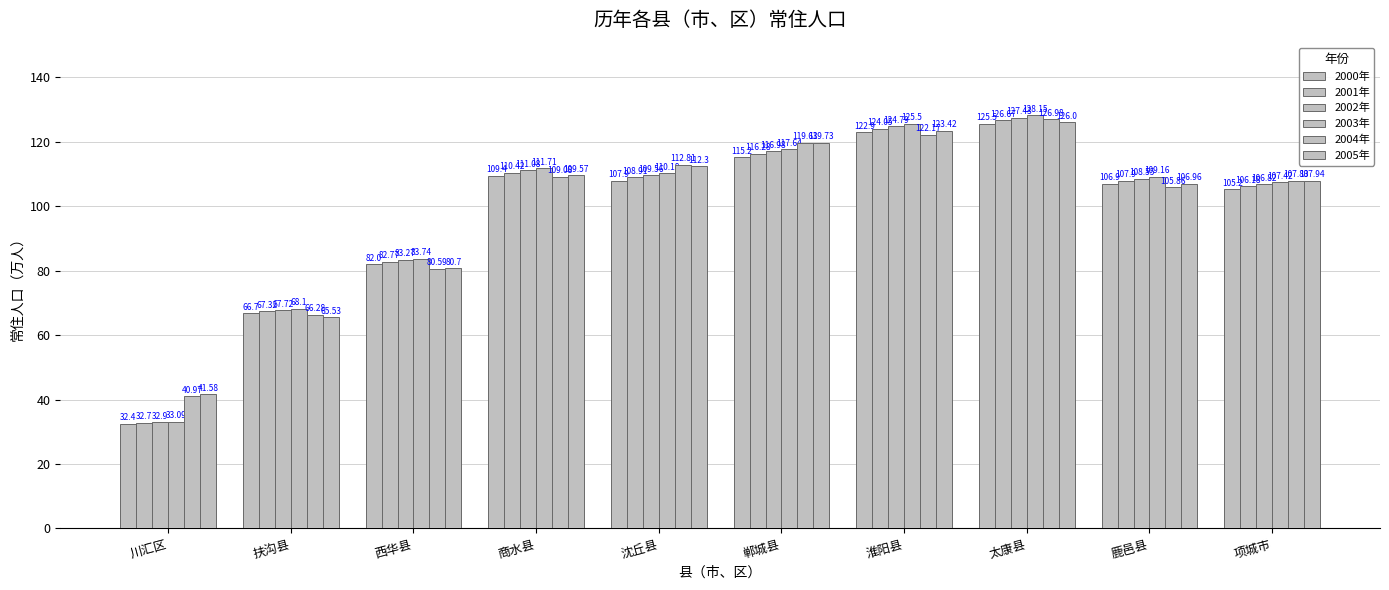

At which label does 2002年 reach its peak?

太康县